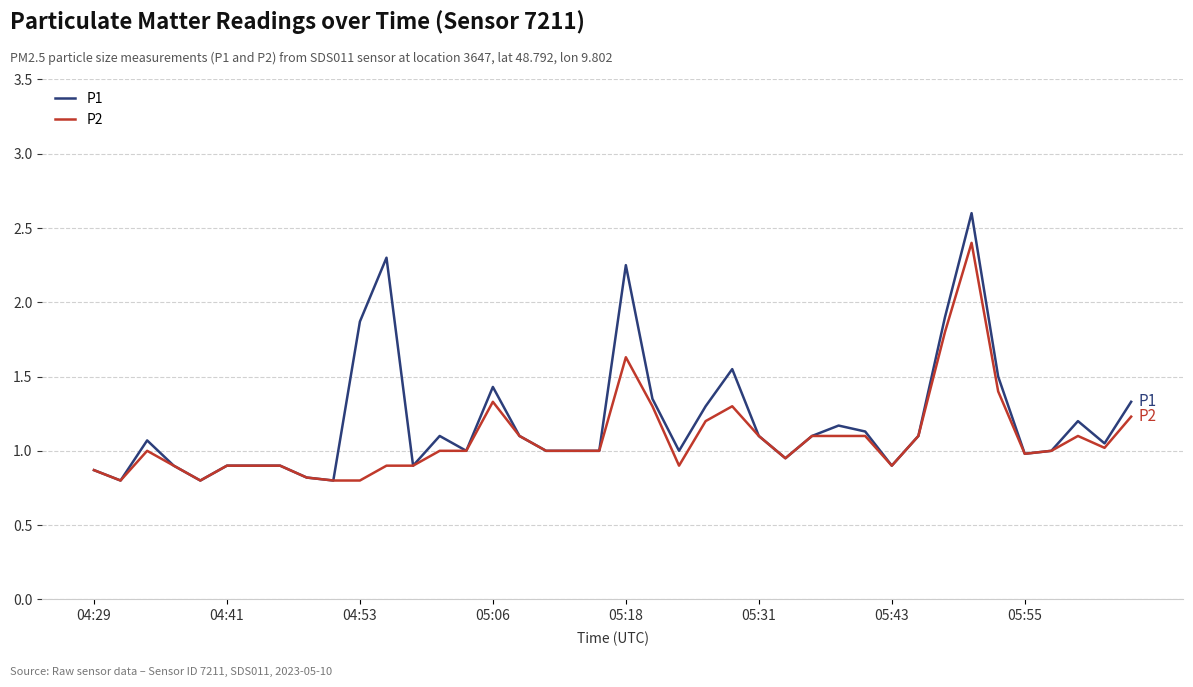

List the series in order of their peak value, highest first.

P1, P2